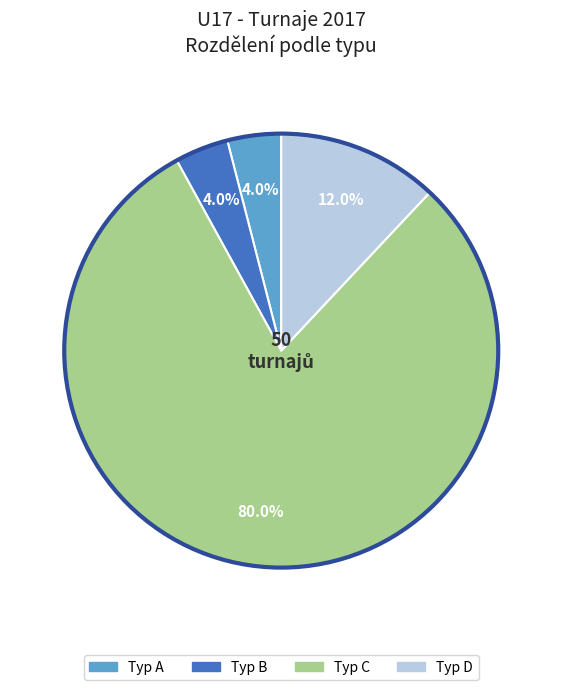

Which has a higher value, Typ D or Typ A?

Typ D